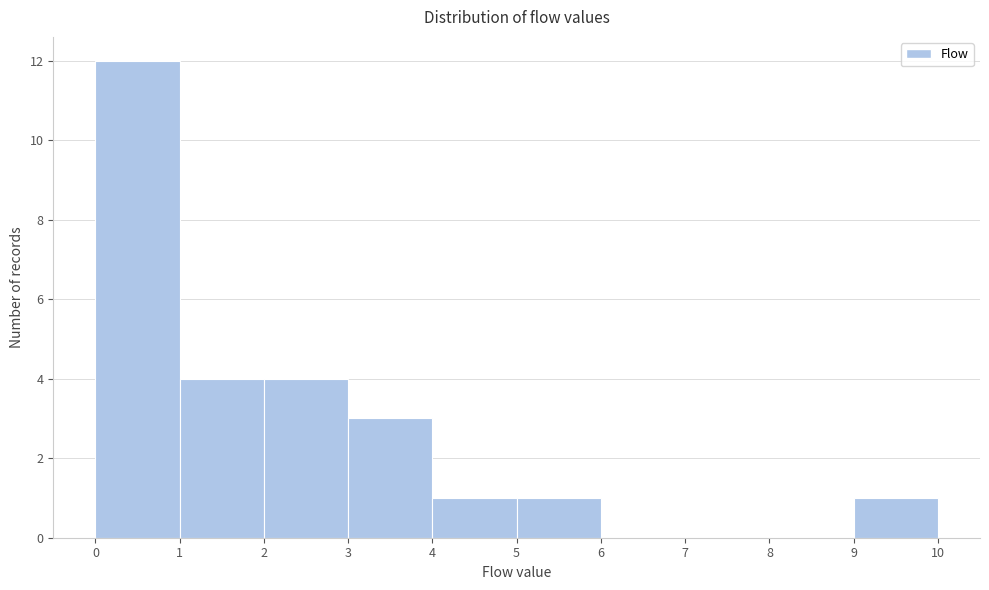

Reading left to right, list every bar in this chart as the range it spans on the x-axis followed by its height. The values are not printed on the chart, so give them approximately, as read against the axis.

0 to 1: 12
1 to 2: 4
2 to 3: 4
3 to 4: 3
4 to 5: 1
5 to 6: 1
6 to 7: 0
7 to 8: 0
8 to 9: 0
9 to 10: 1